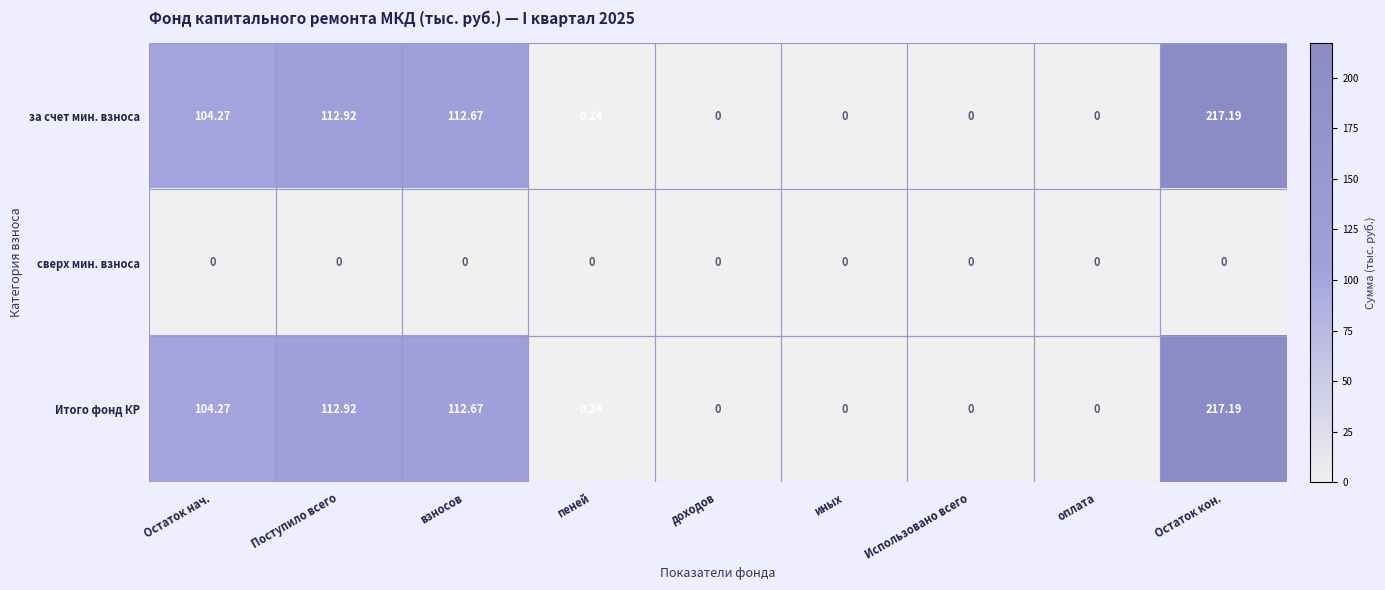

At which category does the chart reach its peak across all series?

Остаток кон.